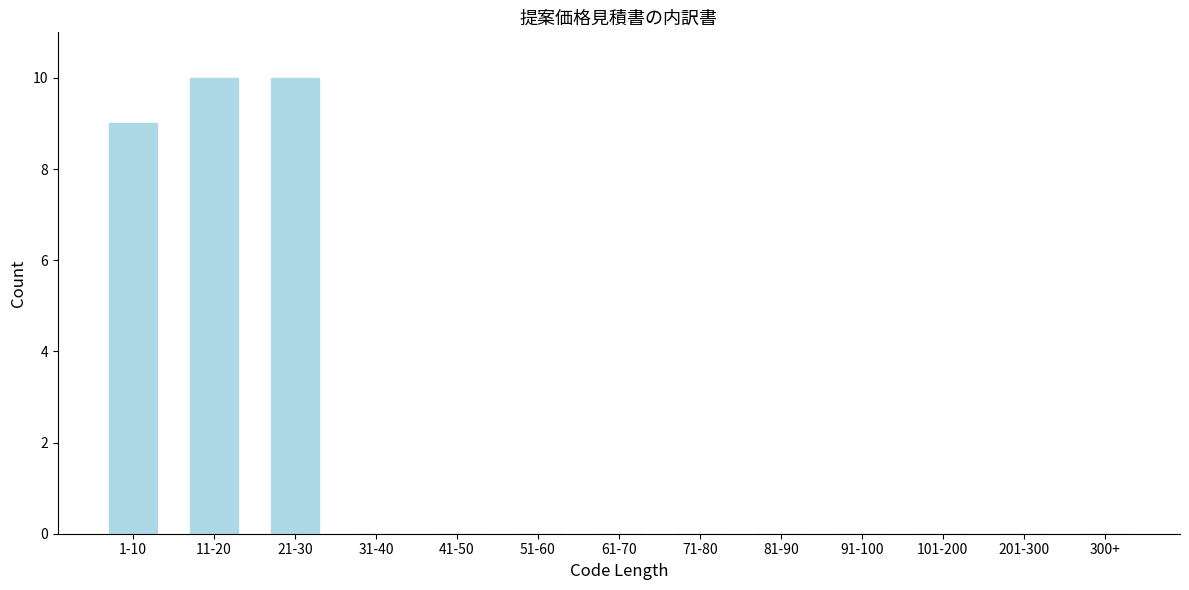

Reading right to left, extract all data points from this chart.

300+=0	201-300=0	101-200=0	91-100=0	81-90=0	71-80=0	61-70=0	51-60=0	41-50=0	31-40=0	21-30=10	11-20=10	1-10=9